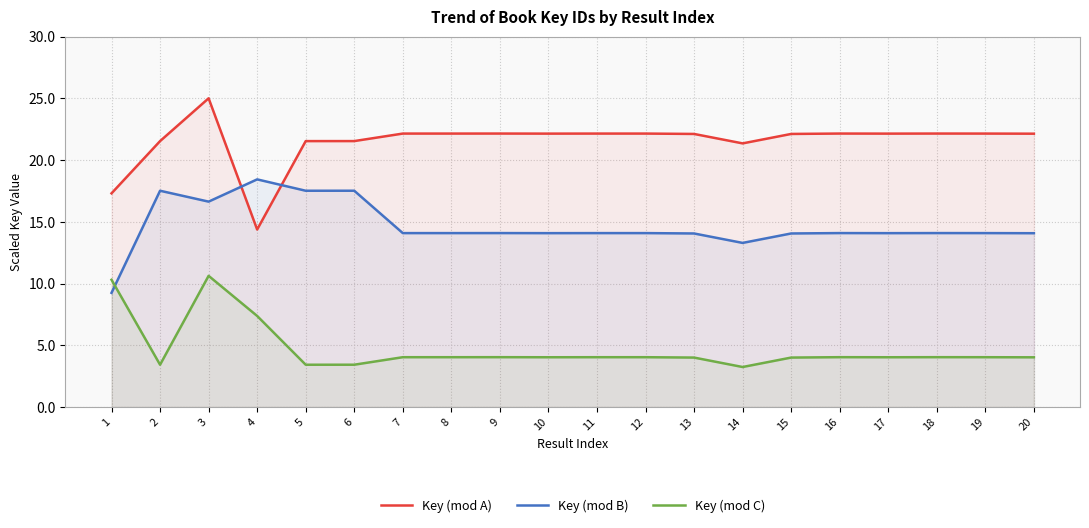

Reading left to right, list all the values displayed in this chart.

Key (mod A): 1=17.3	2=21.5	3=25.0	4=14.4	5=21.5	6=21.5	7=22.1	8=22.1	9=22.1	10=22.1	11=22.1	12=22.1	13=22.1	14=21.3	15=22.1	16=22.1	17=22.1	18=22.1	19=22.1	20=22.1
Key (mod B): 1=9.2	2=17.5	3=16.6	4=18.4	5=17.5	6=17.5	7=14.1	8=14.1	9=14.1	10=14.1	11=14.1	12=14.1	13=14.1	14=13.3	15=14.1	16=14.1	17=14.1	18=14.1	19=14.1	20=14.1
Key (mod C): 1=10.3	2=3.4	3=10.6	4=7.4	5=3.4	6=3.4	7=4.0	8=4.0	9=4.0	10=4.0	11=4.0	12=4.0	13=4.0	14=3.2	15=4.0	16=4.0	17=4.0	18=4.0	19=4.0	20=4.0